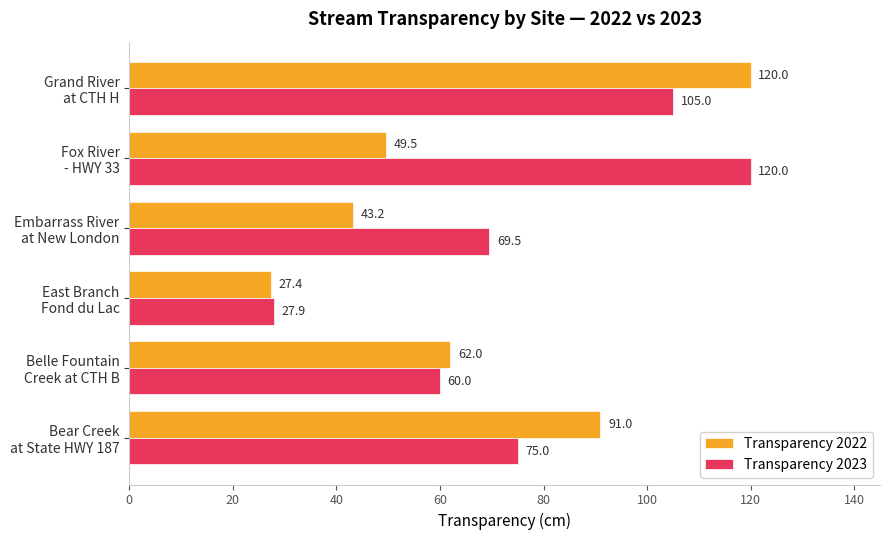

What is the difference between the second highest and second lowest values in the Transparency 2022 series?

47.8